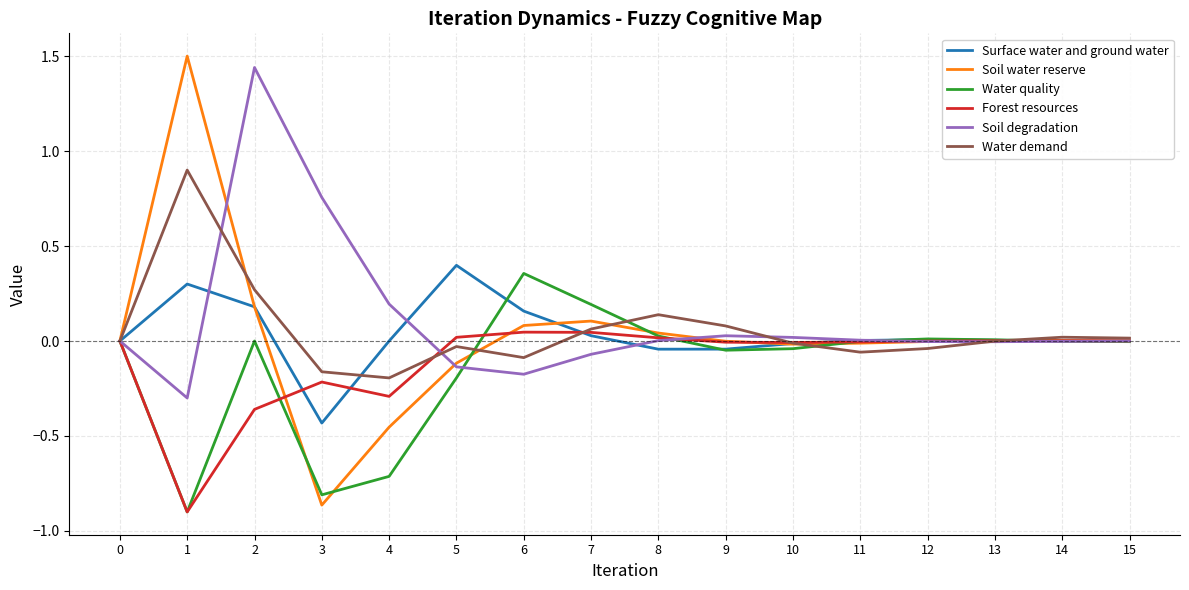

What is the total value across all series at 1?

0.6